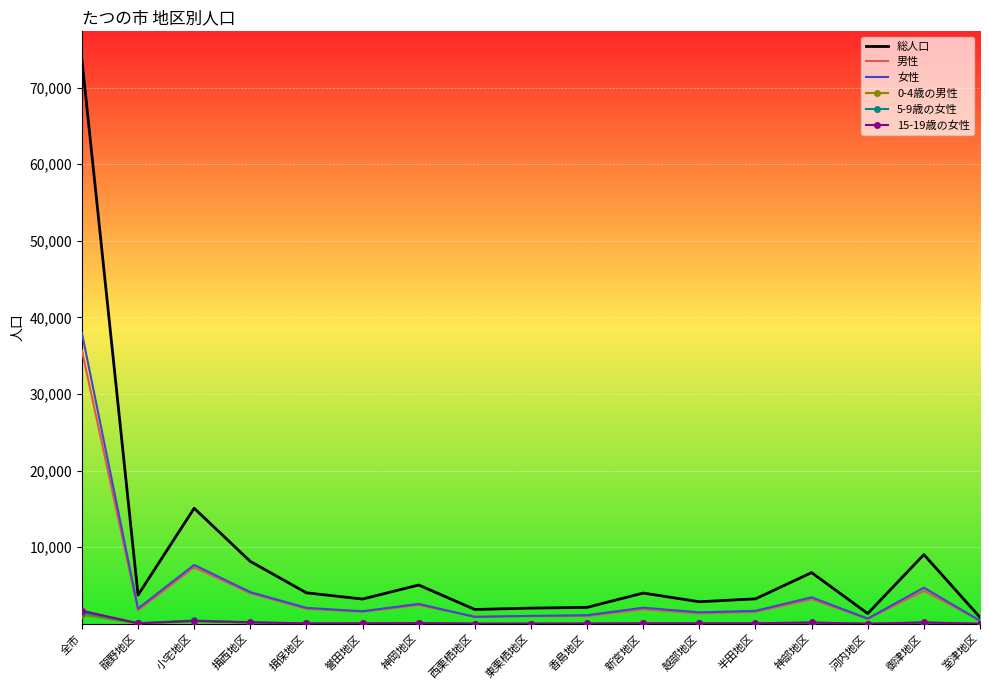

How many categories are shown in the chart?

17